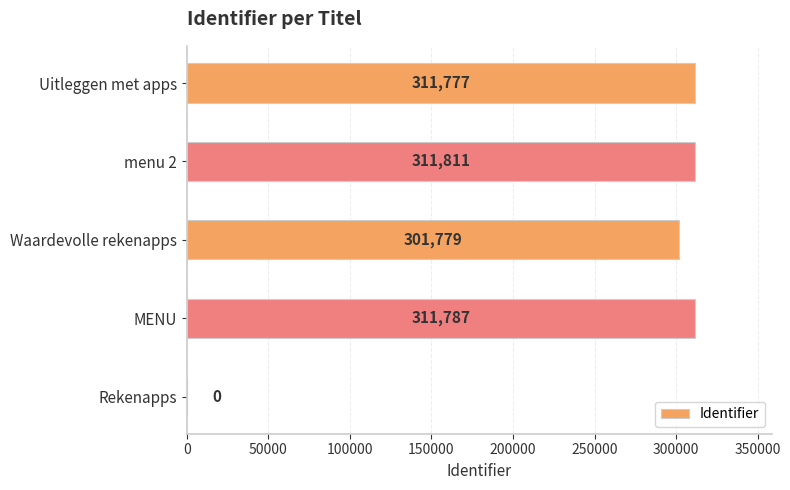

Reading bottom to top, list all the values displayed in this chart.

Rekenapps=0	MENU=311787	Waardevolle rekenapps=301779	menu 2=311811	Uitleggen met apps=311777